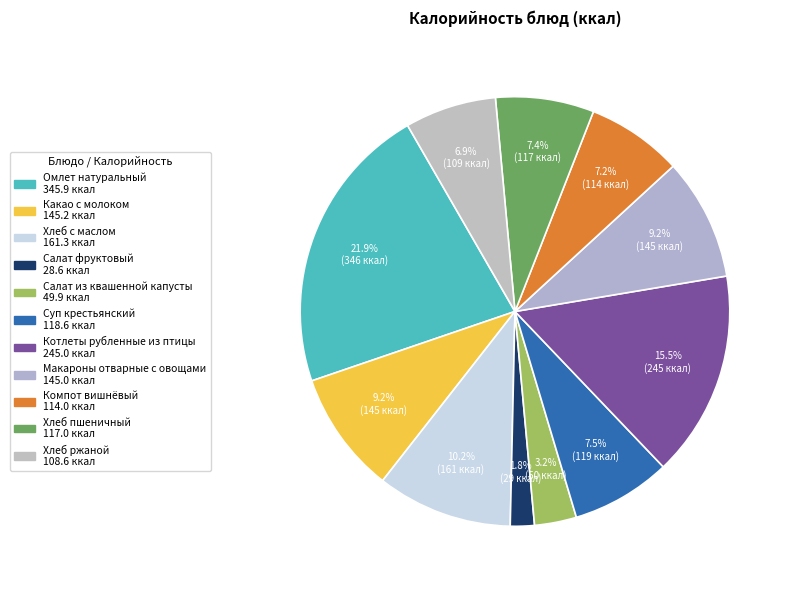

Count the number of slices in the pie.

11